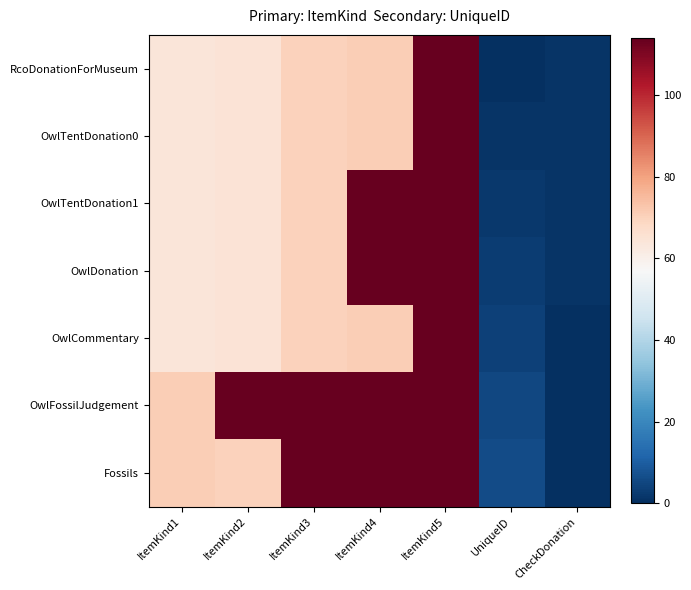

How many distinct data groups are displayed?

7